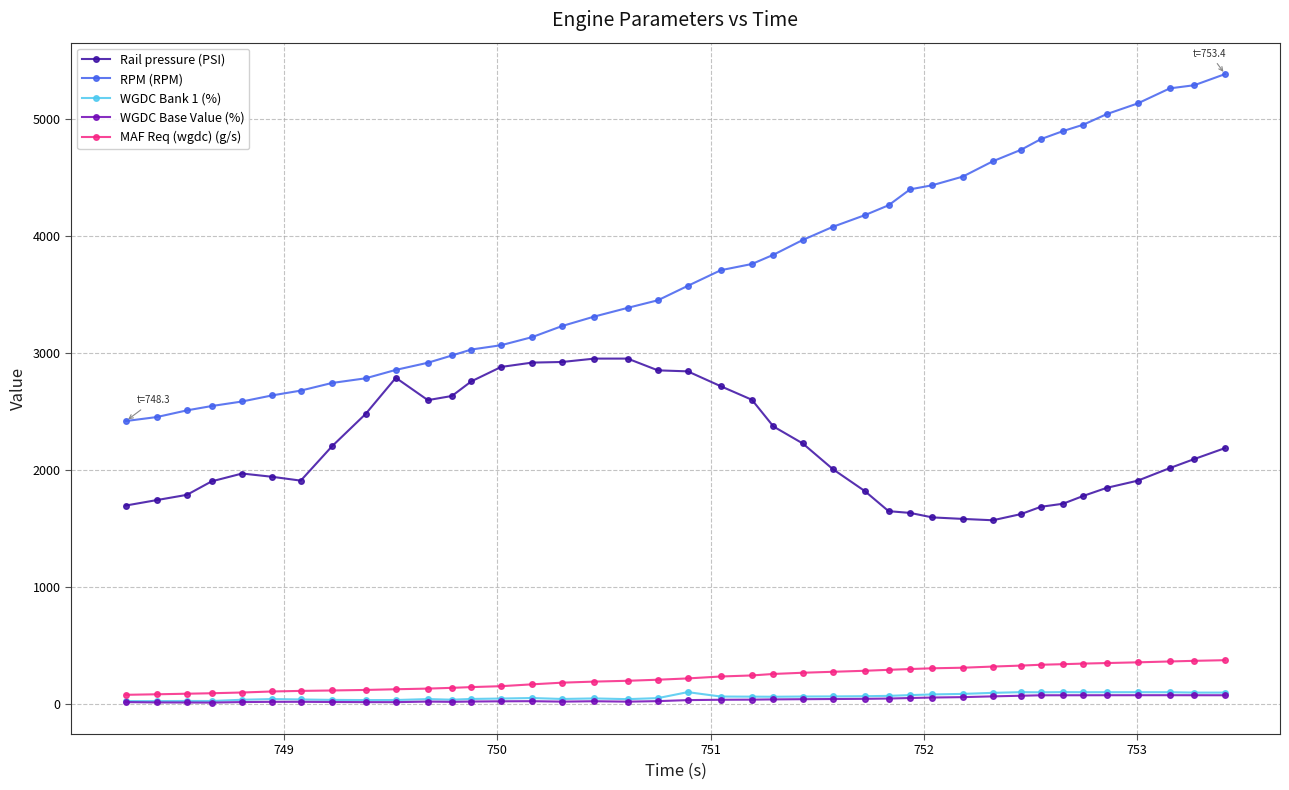

Which series has the largest total across all categories?

RPM (RPM)